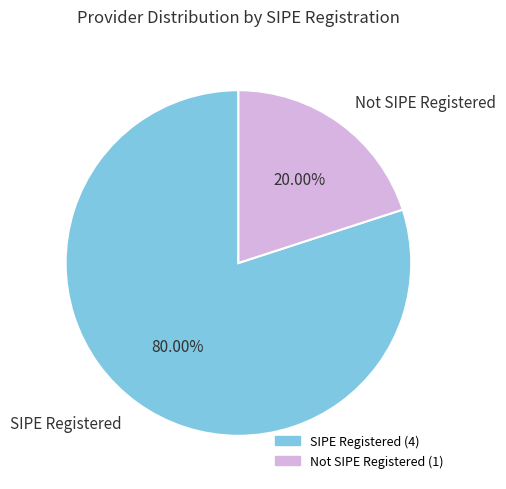

Which slice is the largest?

SIPE Registered